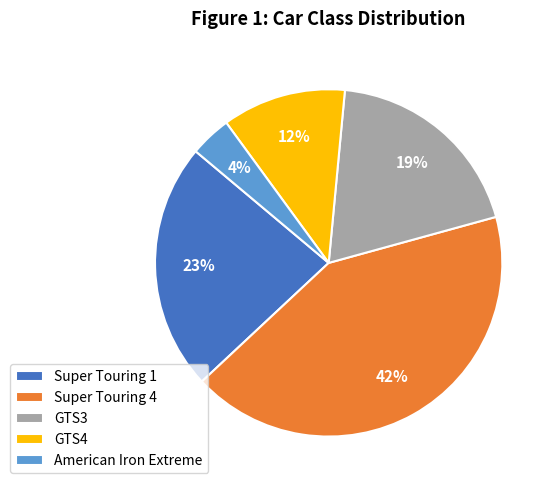

Do GTS4 and GTS3 together represent more than half of the pie?

No